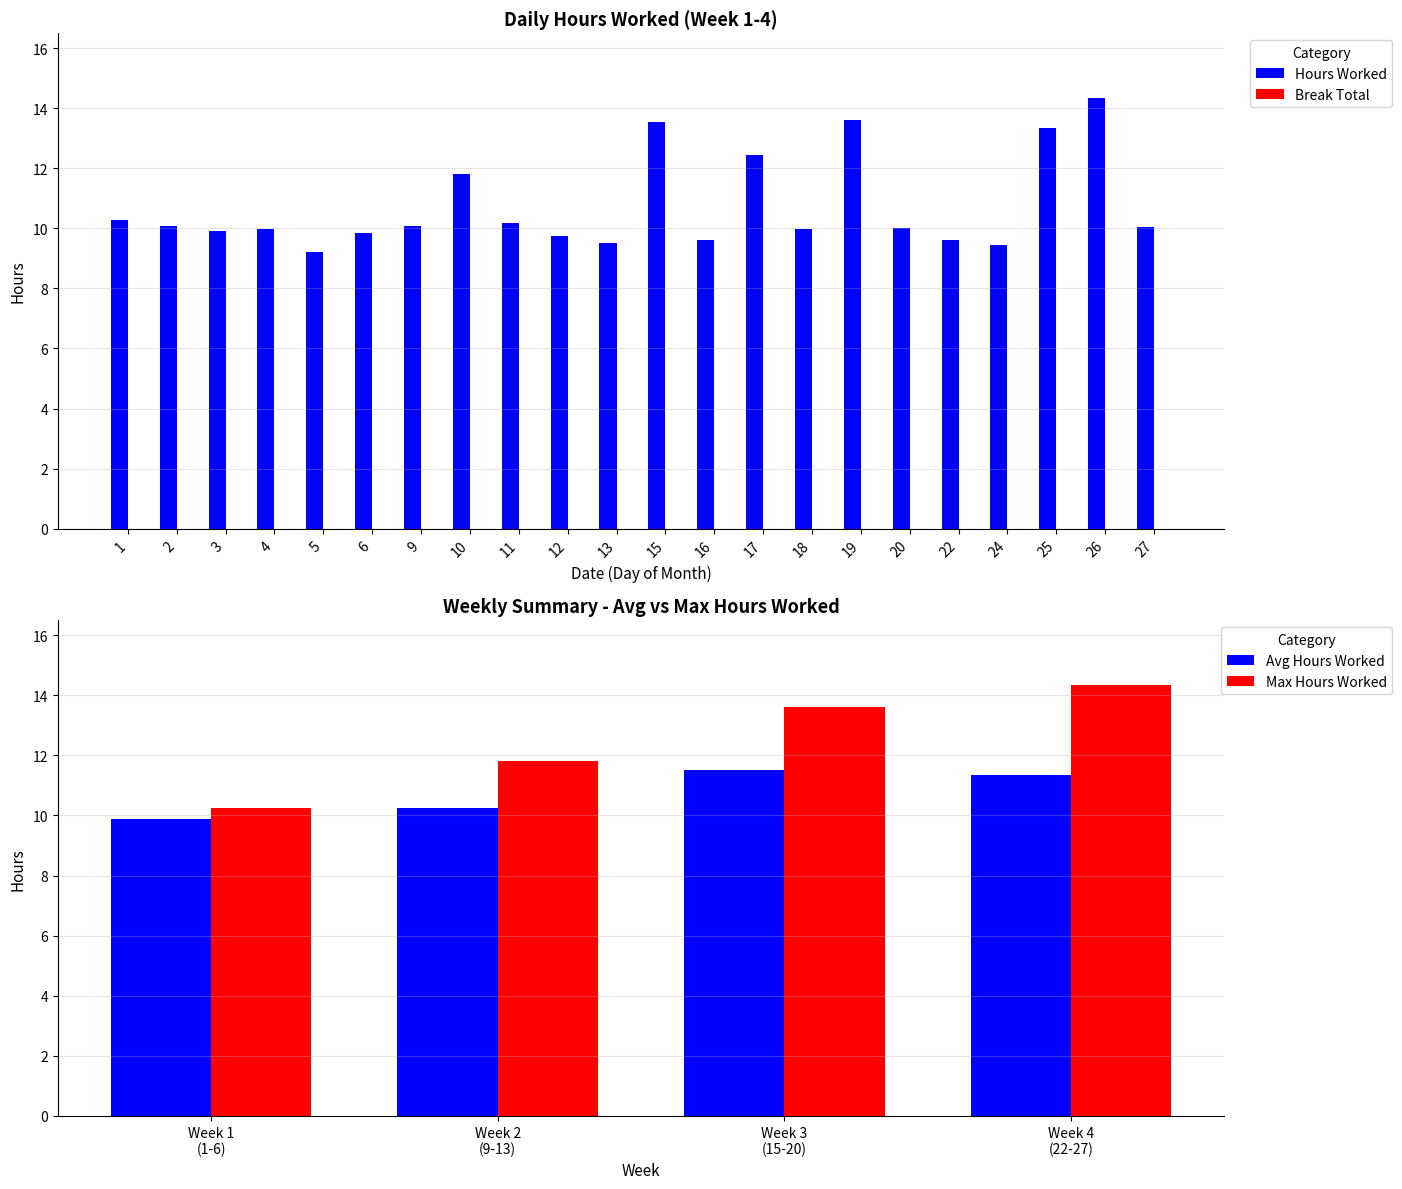

What is the ratio of the value at 20 to the value at 6?

1.0